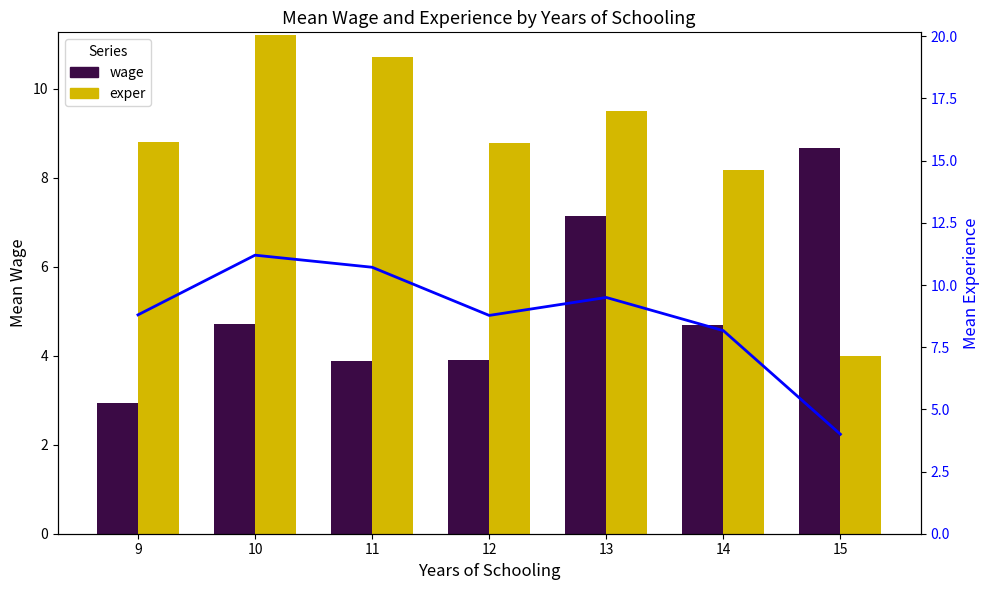

What is the sum of all exper values?

61.2